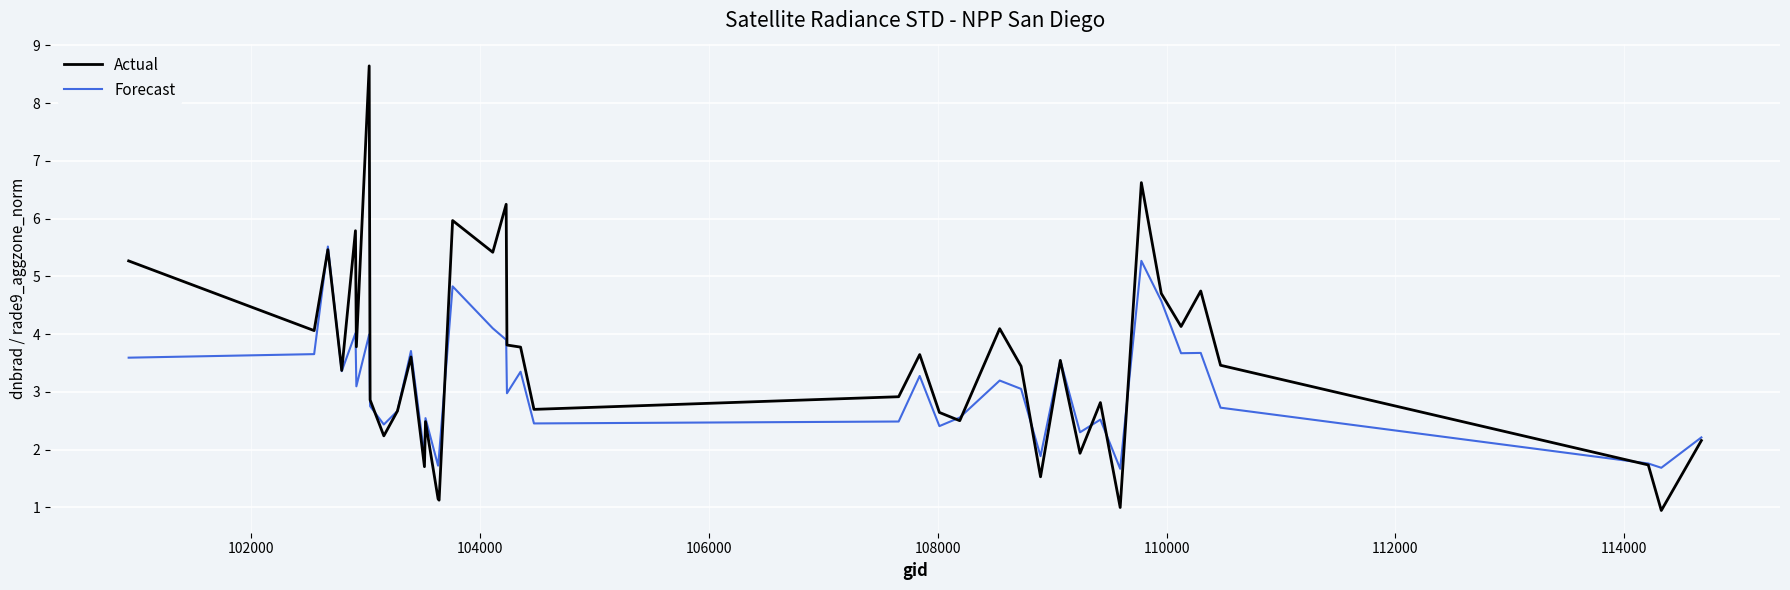

What is the minimum value for Actual?

0.9